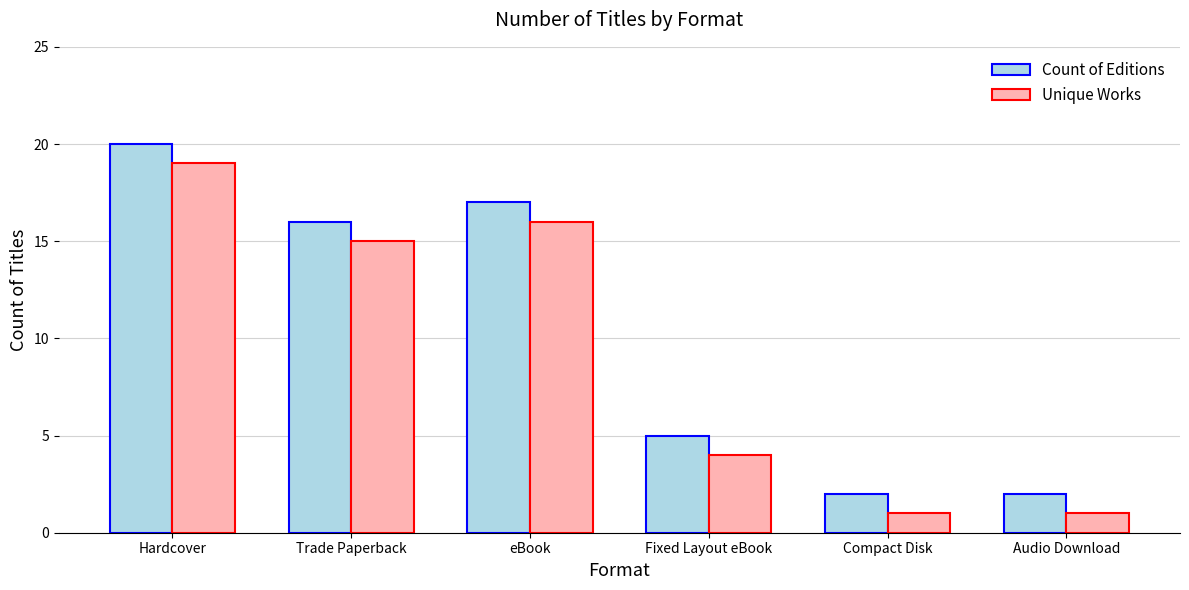

How many values in the Count of Editions series are below 16?

3